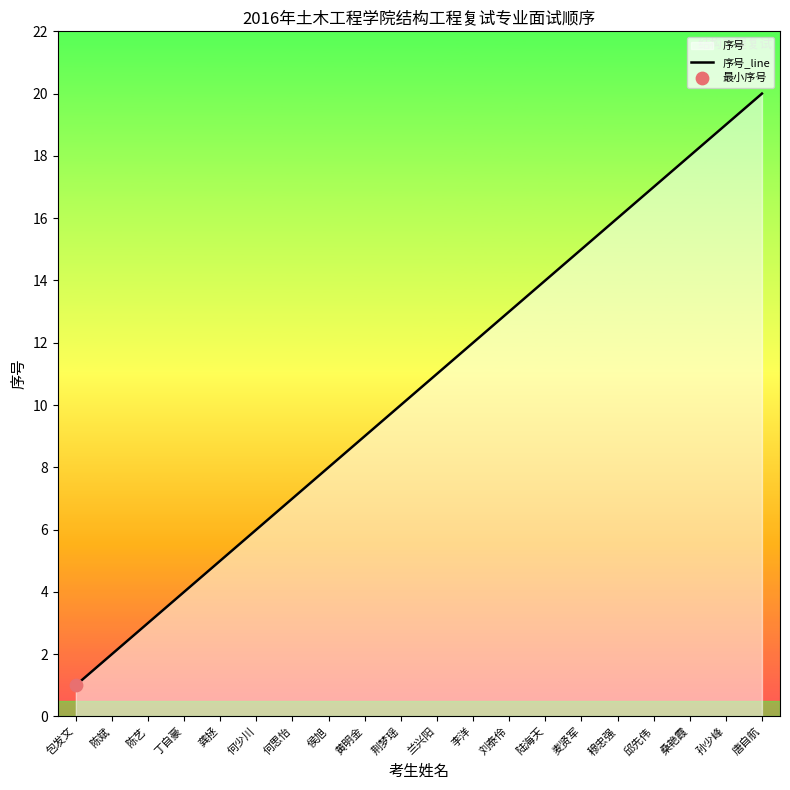

Approximately how many times larger is the value at 兰兴阳 compared to 龚拯?

2.2